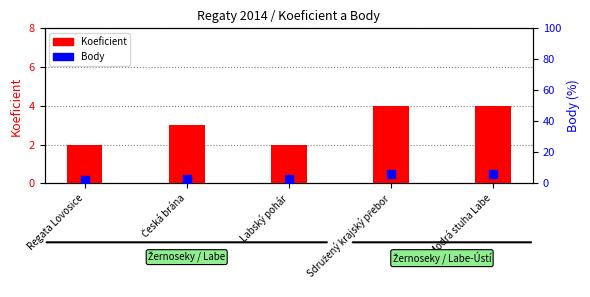

Which series has the largest Y range (max minus min)?

Body